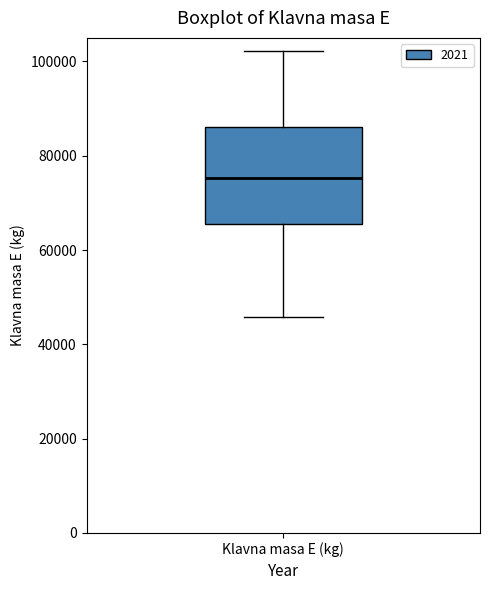

Transcribe this box plot: give where the median line is, the range the box spans, and where the two whiskers end, as read against the y-axis. The values are not printed on the chart, so give them approximately, as read against the axis.

median 76000, box 66000 to 86000, whiskers 46000 to 102000